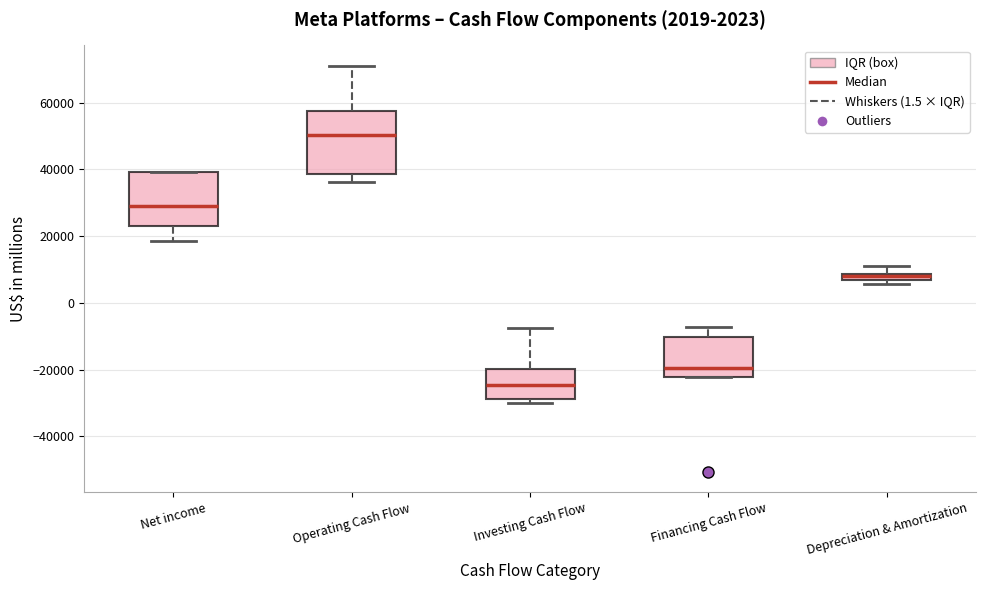

Which box has the lowest median line?

Investing Cash Flow